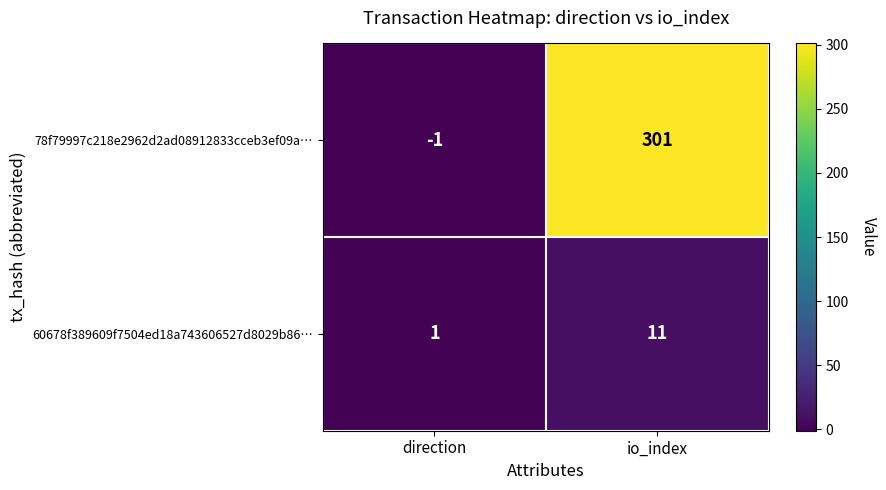

At which category is the sum across all series the highest?

io_index